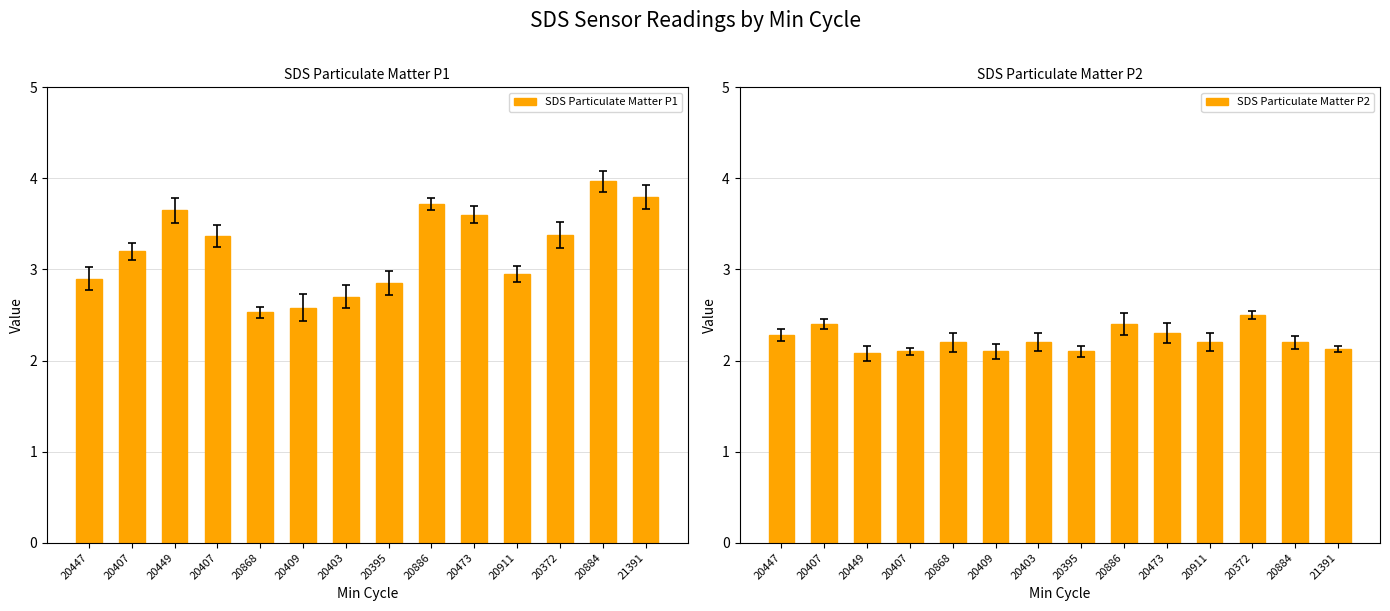

What is the maximum value shown in the chart?

4.0